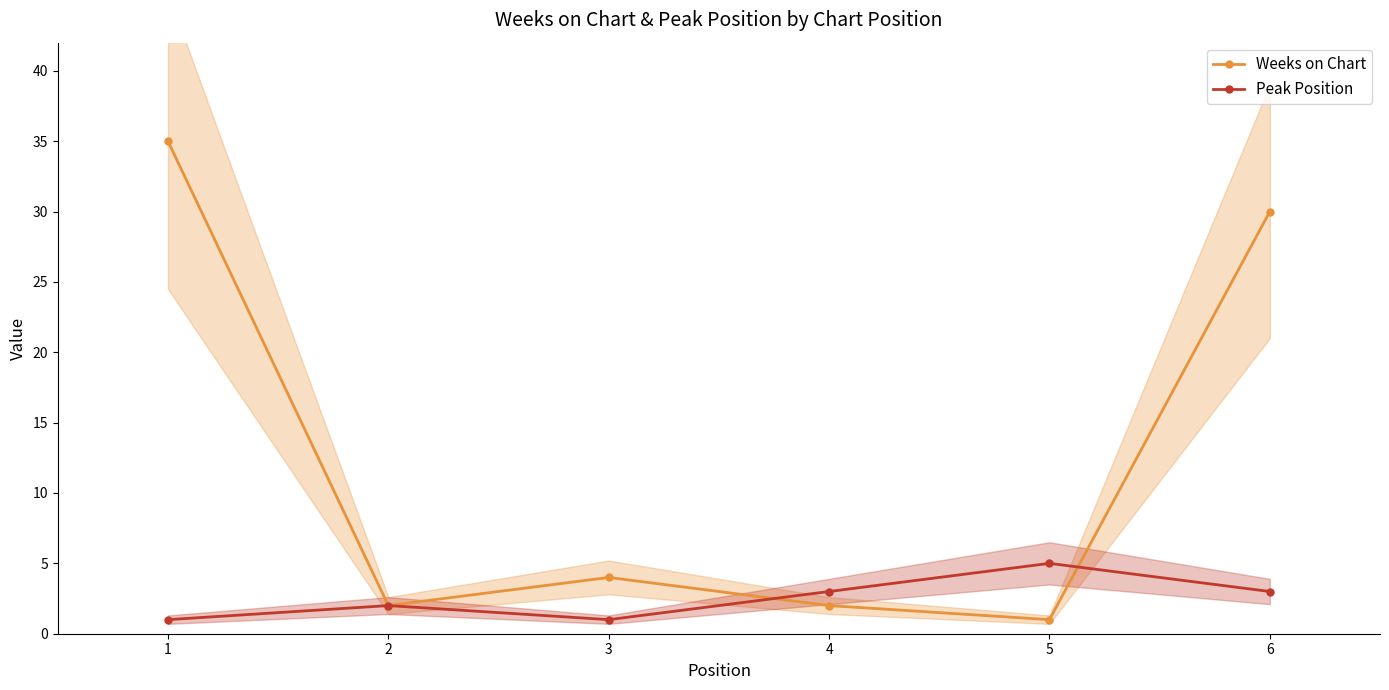

What is the maximum value shown in the chart?

35